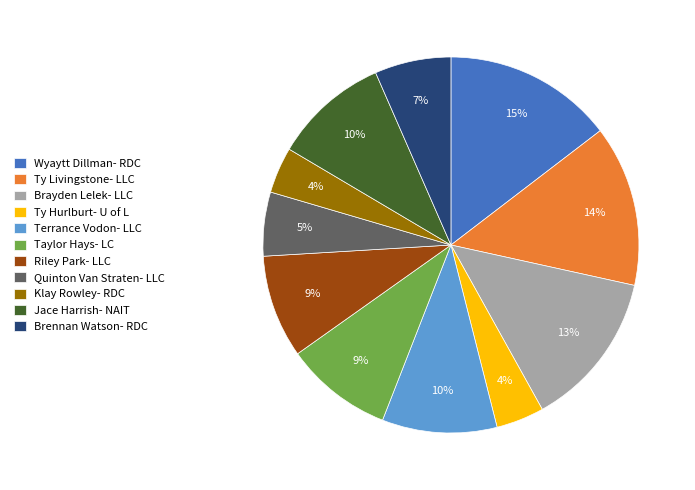

Do Brennan Watson- RDC and Wyaytt Dillman- RDC together represent more than half of the pie?

No